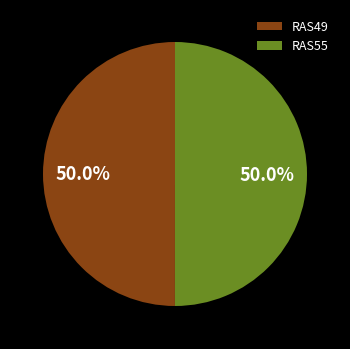

How many slices are in this pie chart?

2